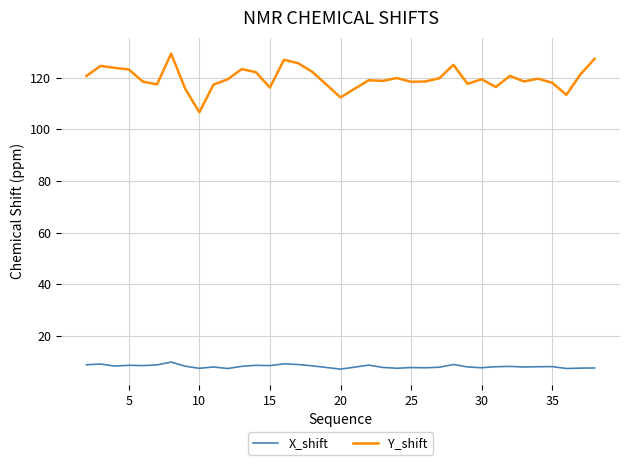

True or false: Y_shift and X_shift cross at least once.

False